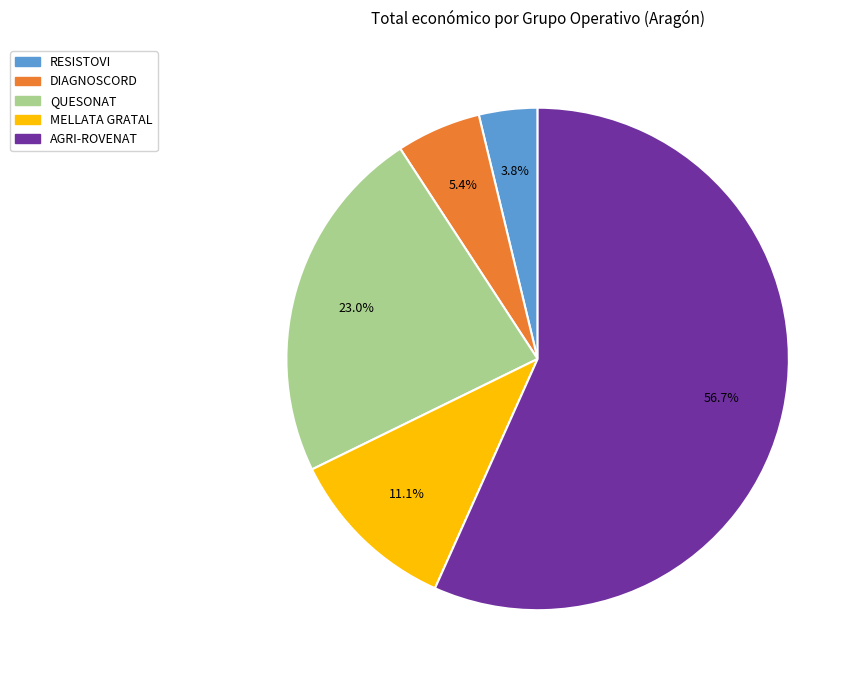

What is the smallest slice in the pie chart?

RESISTOVI